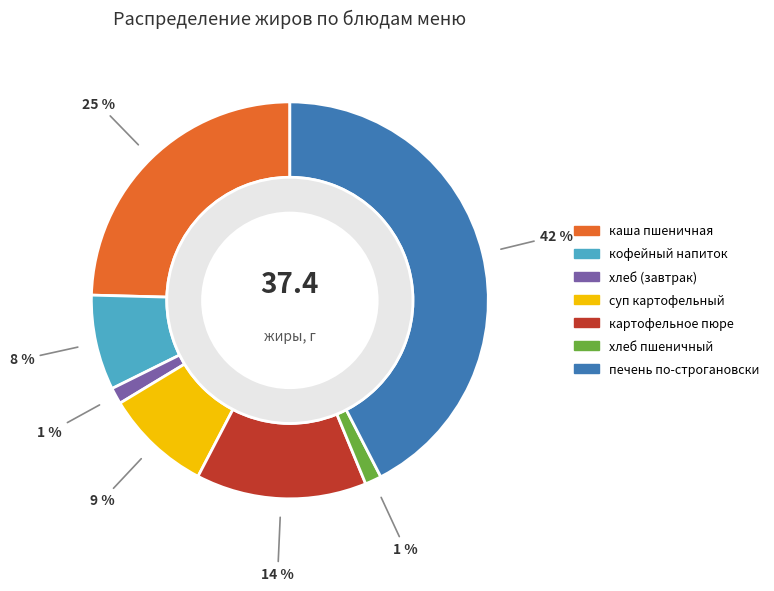

How many slices are in this pie chart?

8